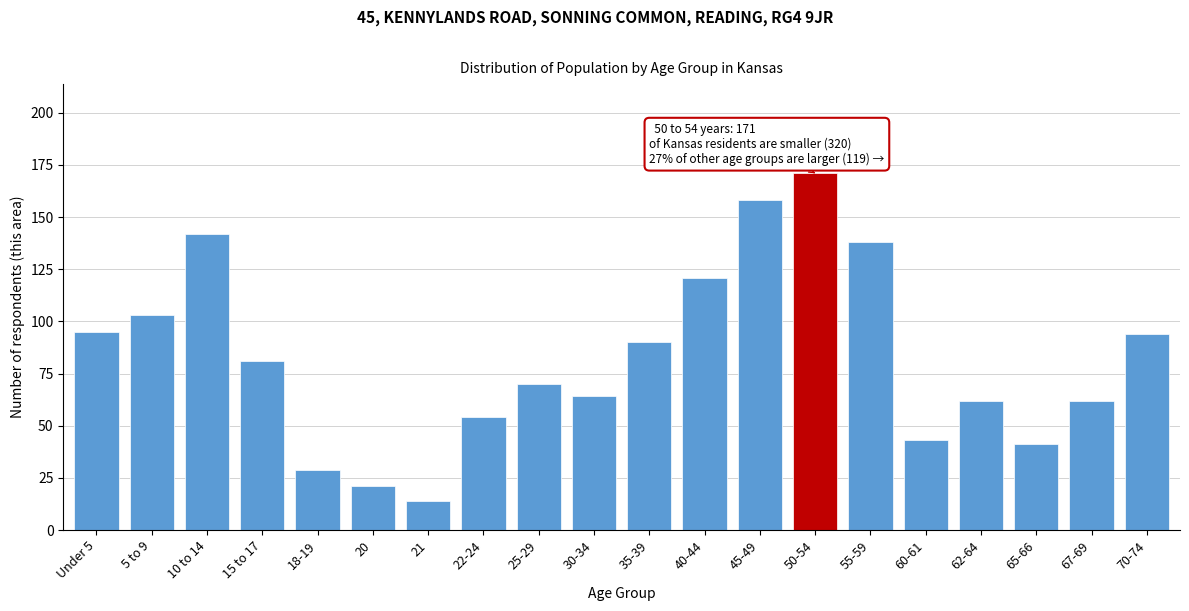

Reading right to left, what are all the values shown in this chart?

94	62	41	62	43	138	171	158	121	90	64	70	54	14	21	29	81	142	103	95